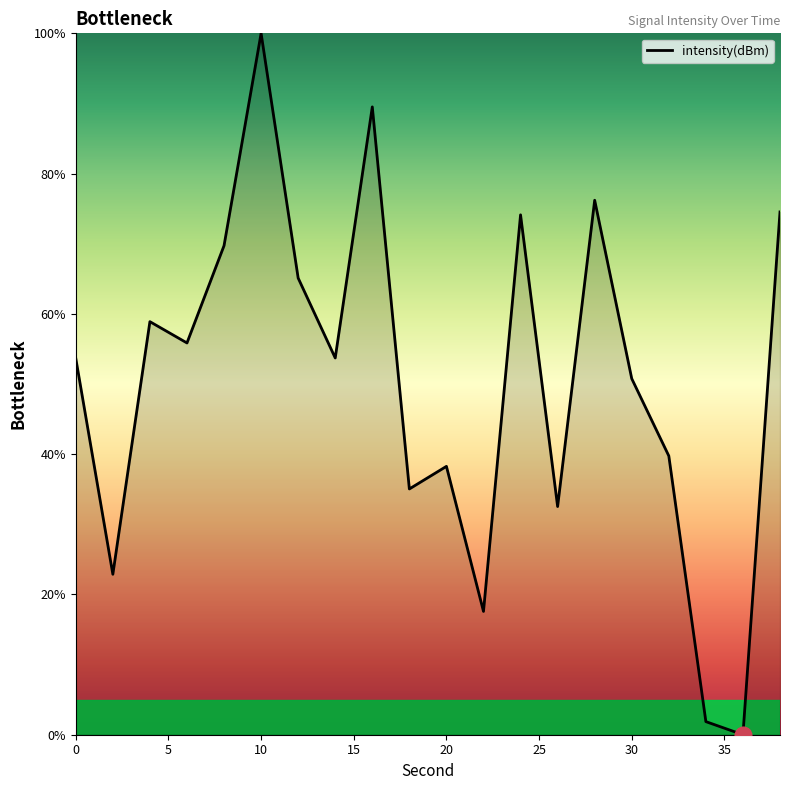

What is the greatest value displayed?

100.0